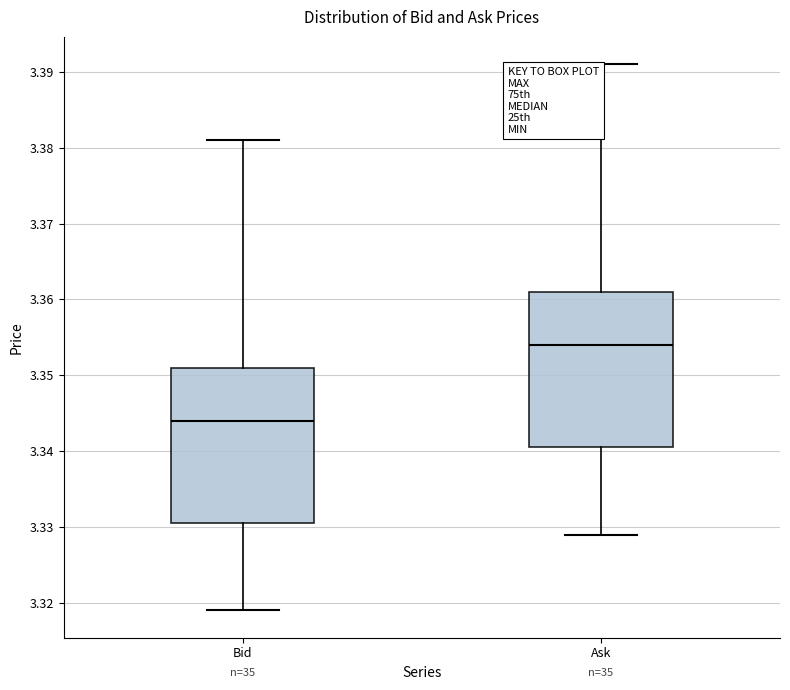

Which box has the lowest median line?

Bid